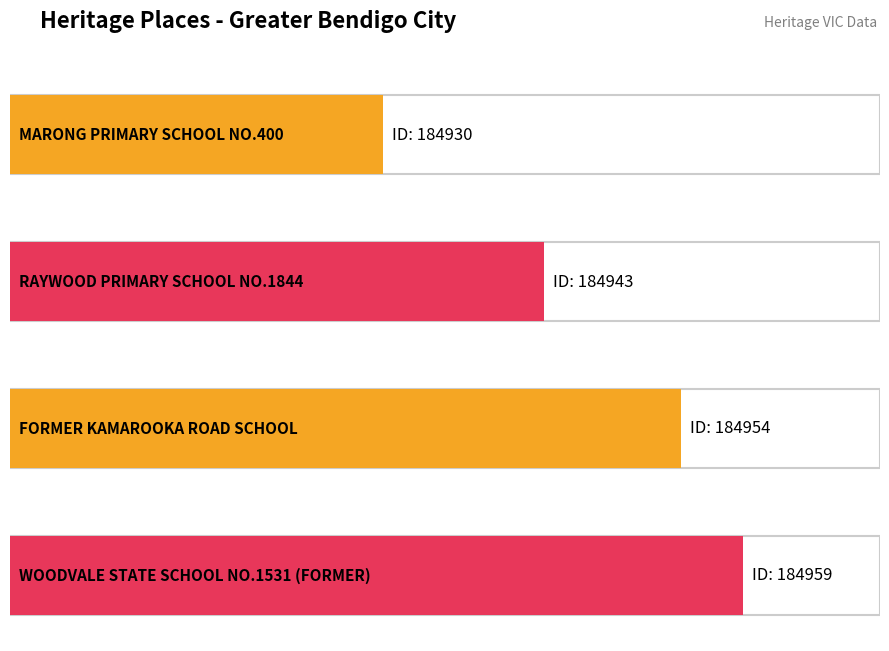

Rank the categories by value from lowest to highest.

MARONG PRIMARY SCHOOL NO.400, RAYWOOD PRIMARY SCHOOL NO.1844, FORMER KAMAROOKA ROAD SCHOOL, WOODVALE STATE SCHOOL NO.1531 (FORMER)